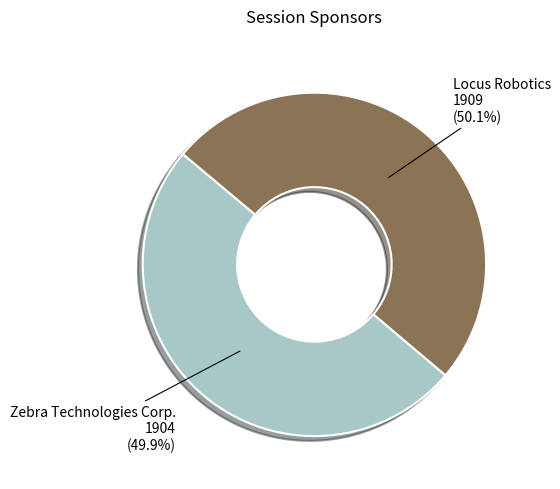

What percentage is the Locus Robotics slice, to the nearest percent?

50%